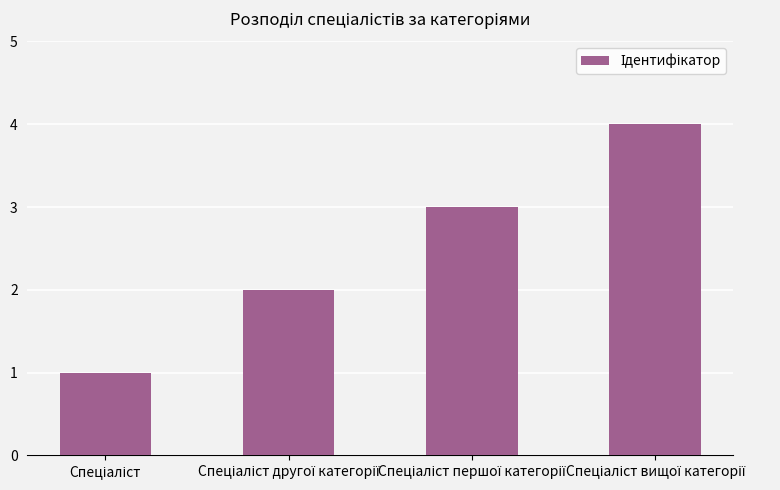

What is the sum of all values?

10